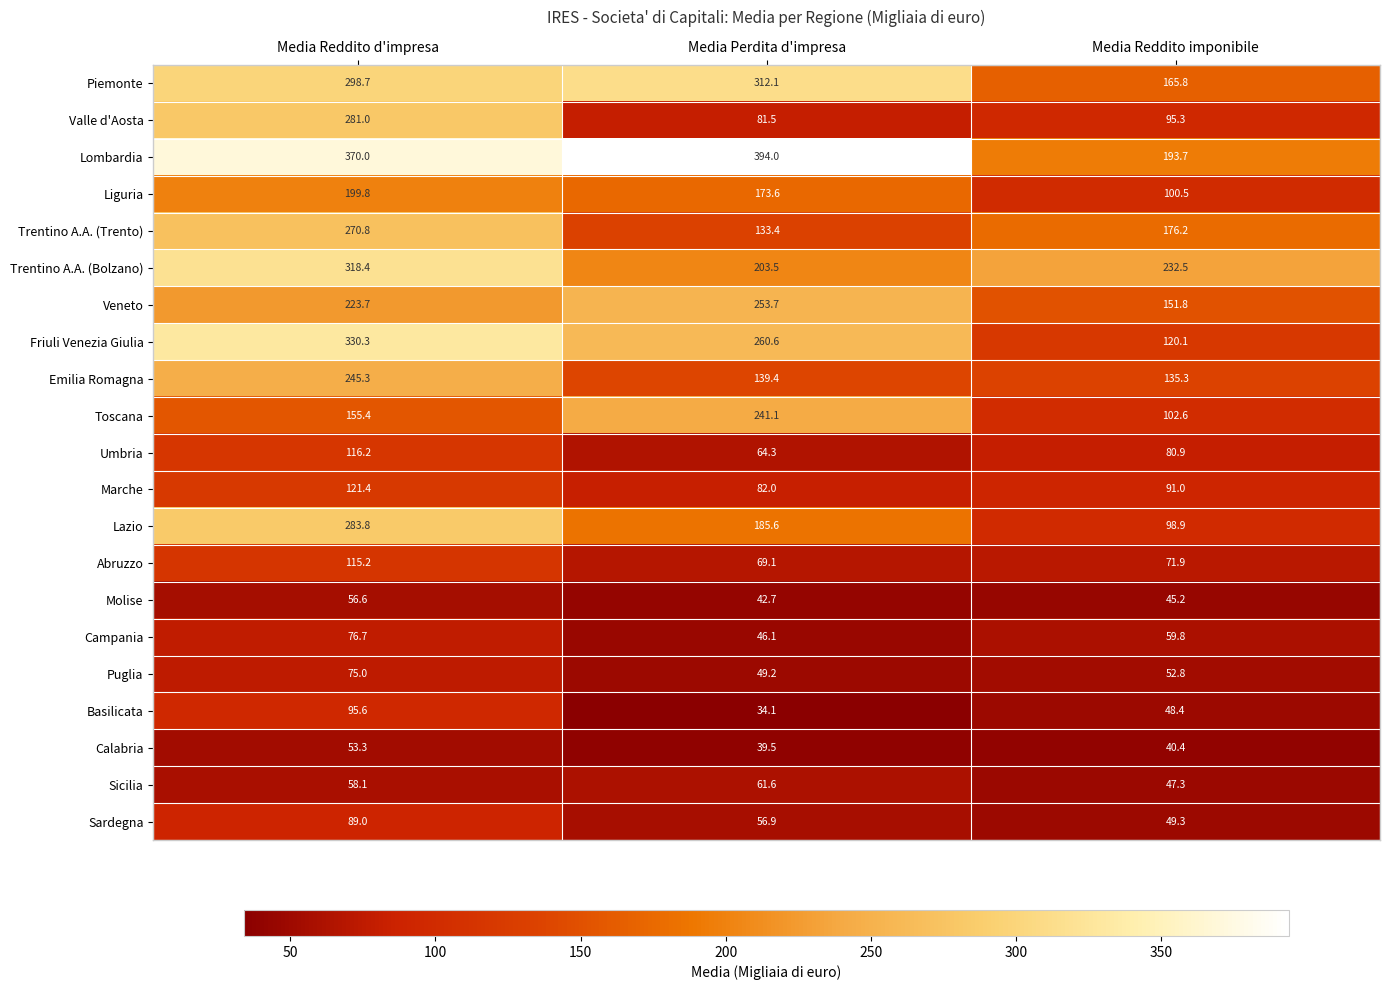

What is the difference between the maximum and second lowest values in the Valle d'Aosta series?

185.7